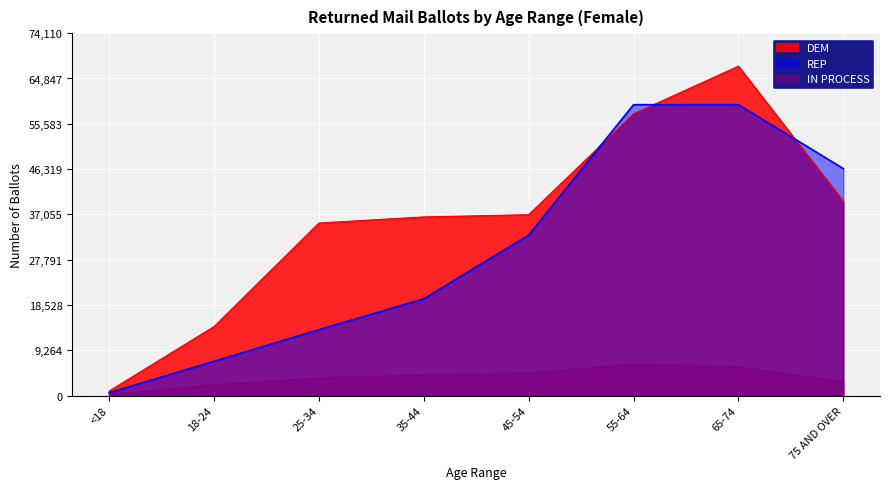

True or false: REP has more than 1 interior local peaks.

False